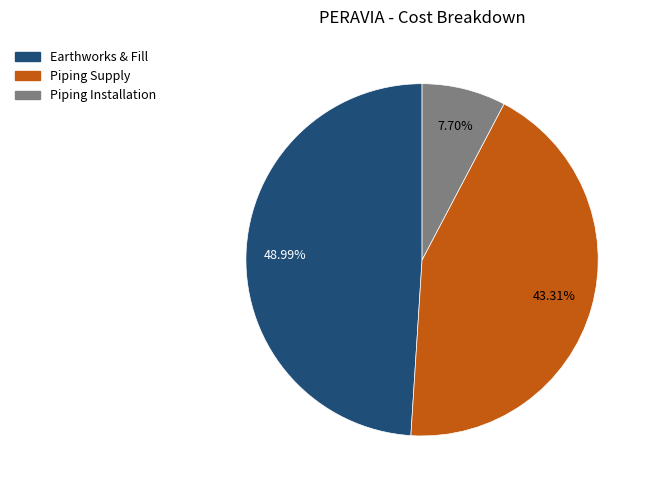

Is there a majority slice in this chart?

No